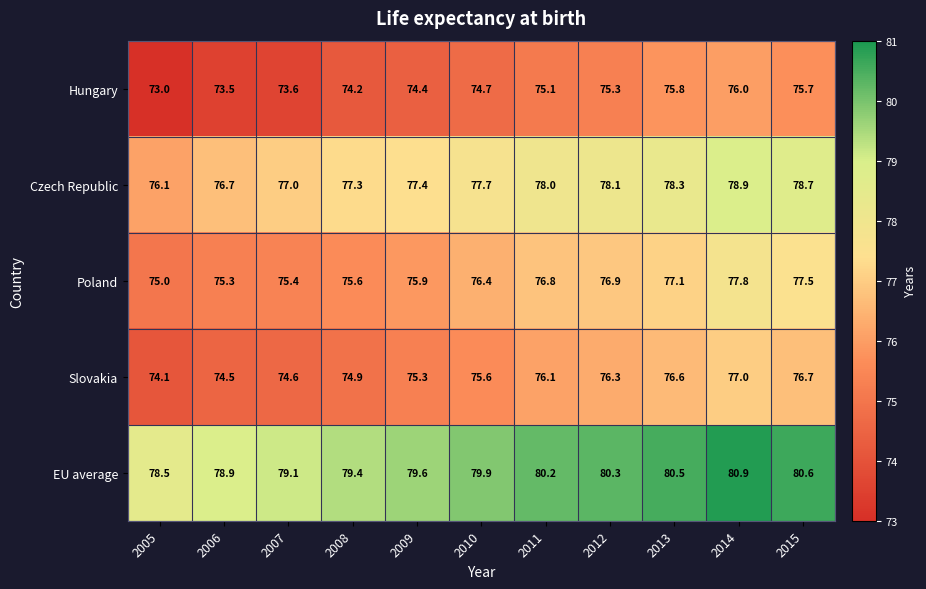

Between 2012 and 2014, which series saw the biggest shift?

Poland